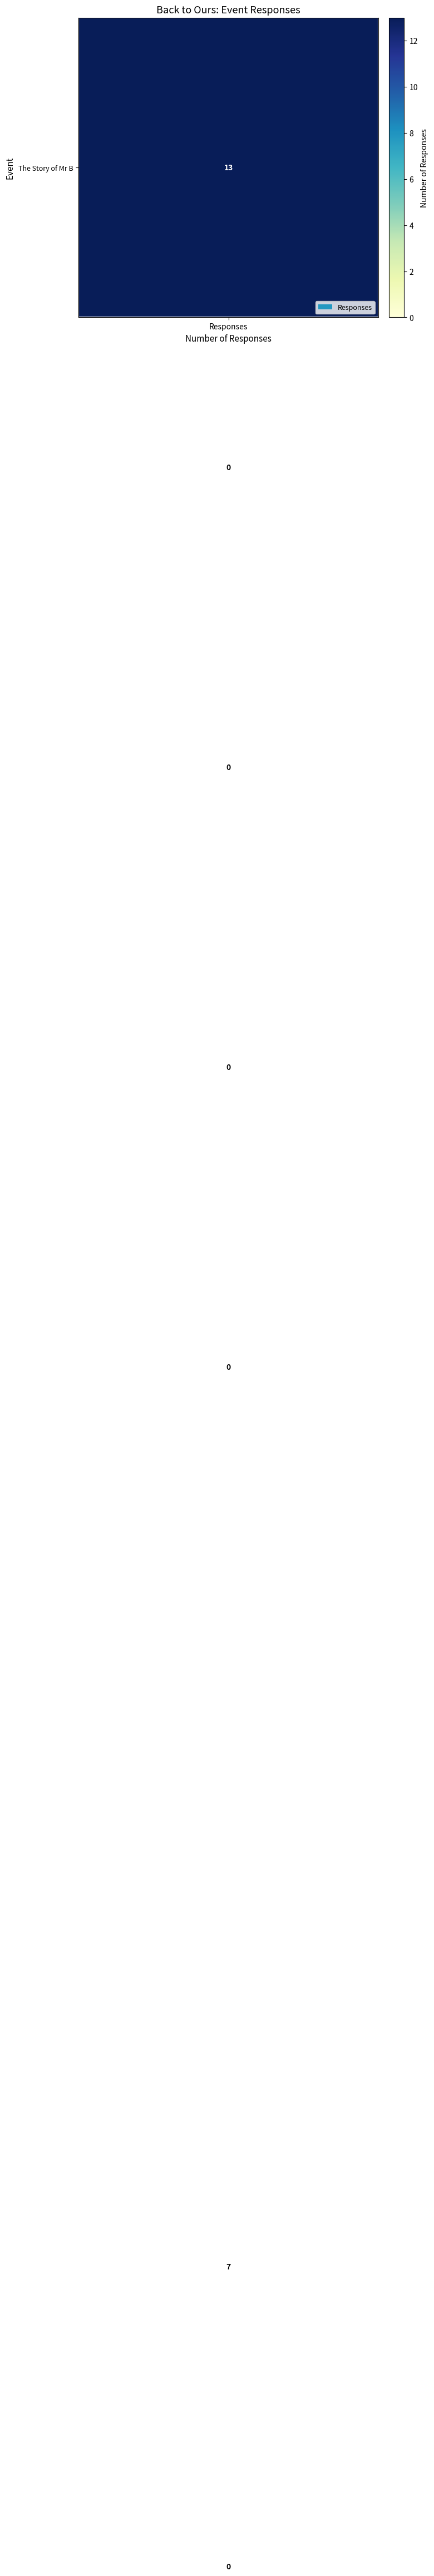

At which category does the chart reach its peak across all series?

The Story of Mr B